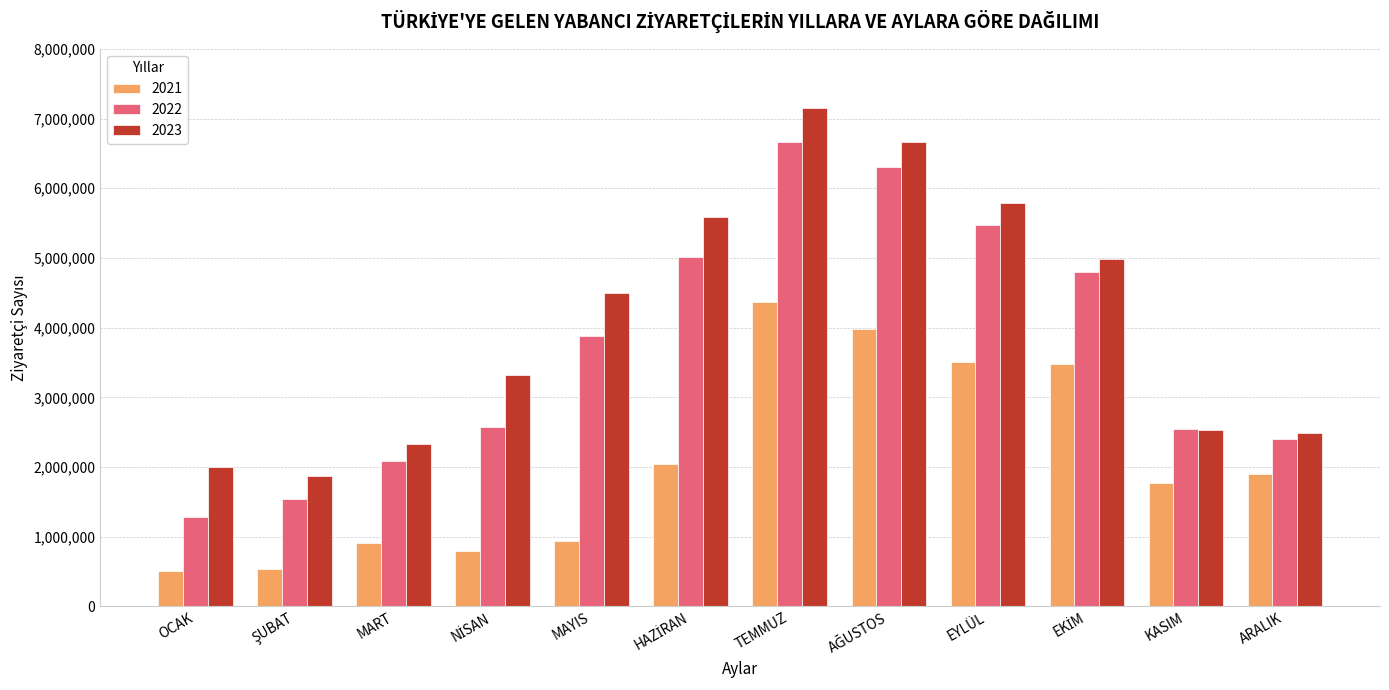

At which category is the sum across all series the highest?

TEMMUZ